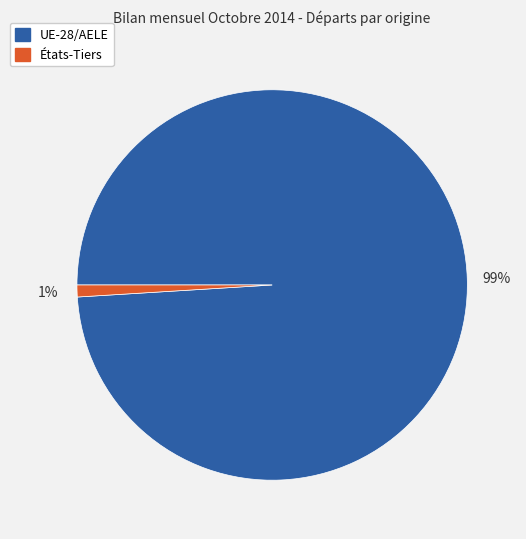

To the nearest percent, what is the combined percentage of États-Tiers and UE-28/AELE?

100%